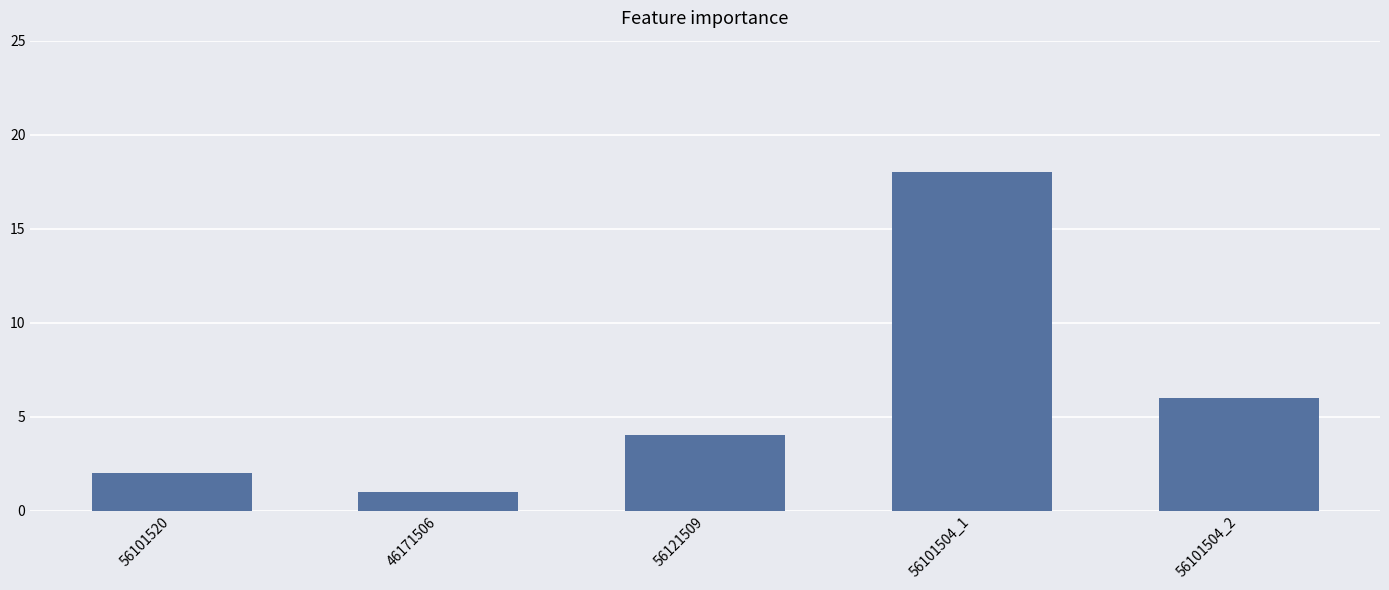

Rank the categories by value from highest to lowest.

56101504_1, 56101504_2, 56121509, 56101520, 46171506